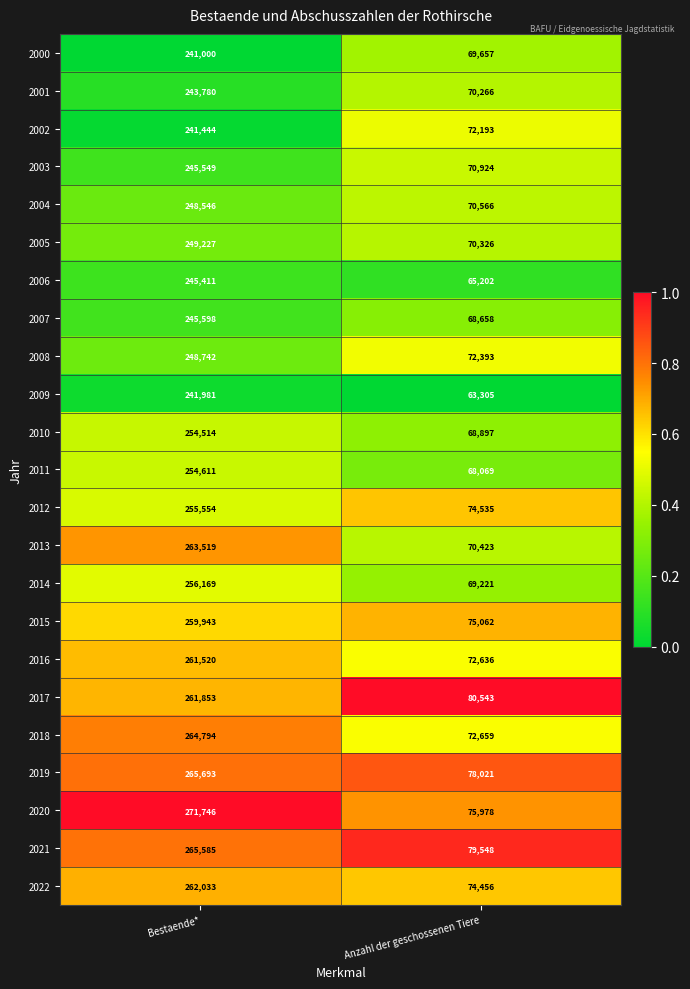

How many categories are shown in the chart?

2